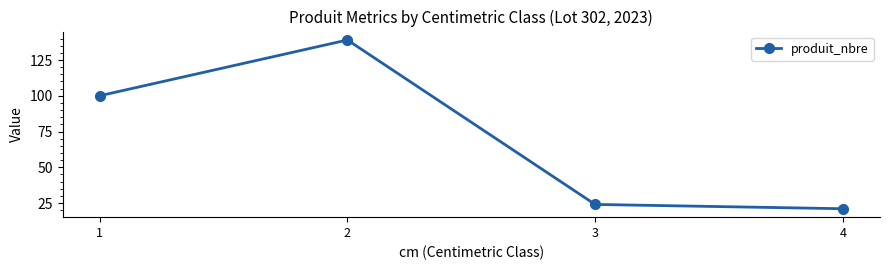

True or false: there are more than 0 points higher than both neighbors.

True